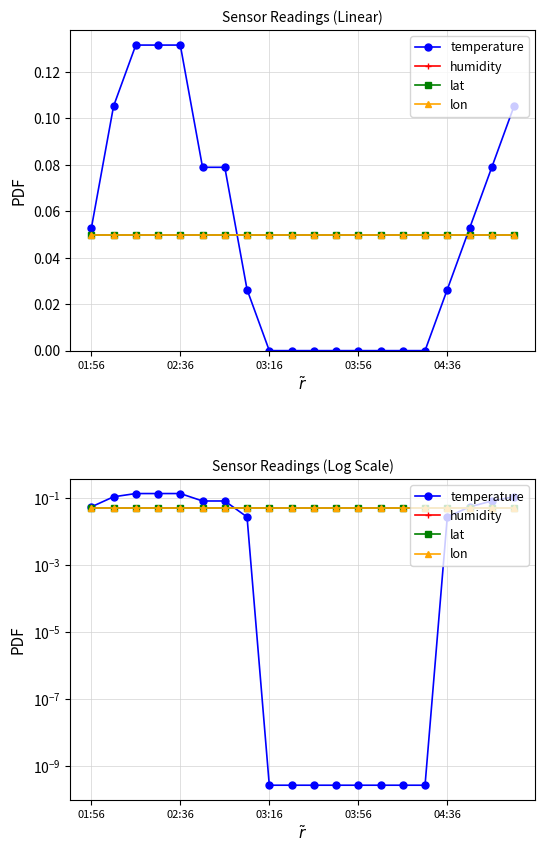

How many lines are shown in the chart?

4